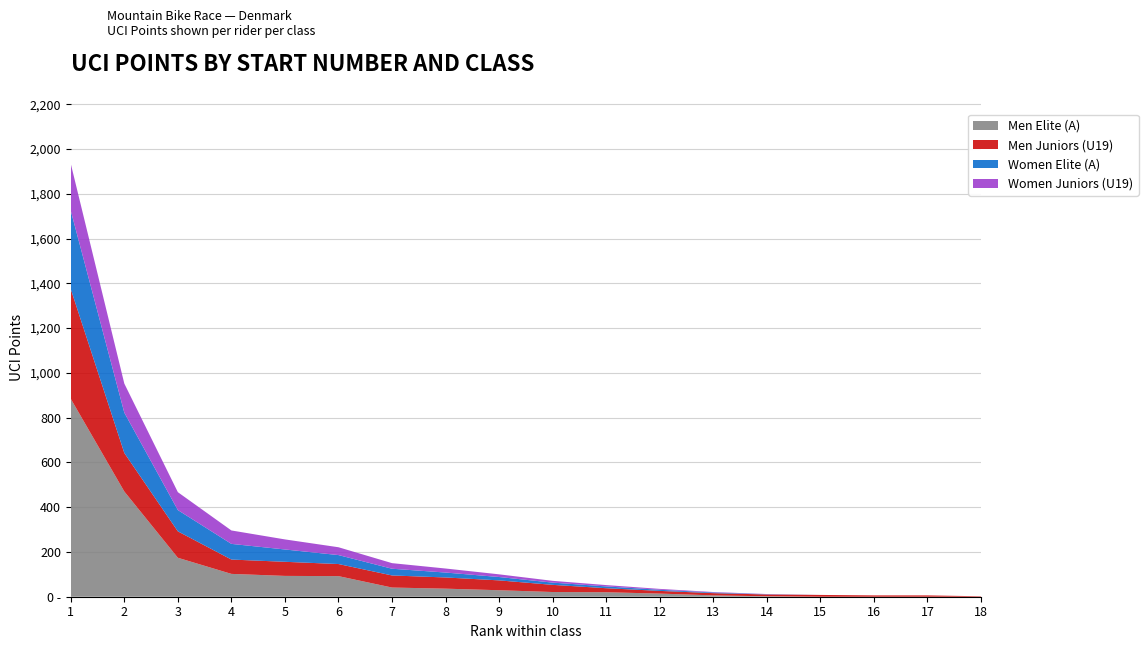

Reading right to left, transcribe all the data shown in this chart.

Men Elite (A): 0	0	0	0	2	6	14	20	21	29	36	41	92	93	102	174	470	884
Men Juniors (U19): 2	6	6	8	8	10	12	18	32	44	50	54	54	63	64	118	172	490
Women Elite (A): 0	0	0	0	1	3	5	8	10	15	22	30	40	55	70	95	180	350
Women Juniors (U19): 0	0	0	0	1	2	4	6	8	12	18	25	35	45	60	80	130	210